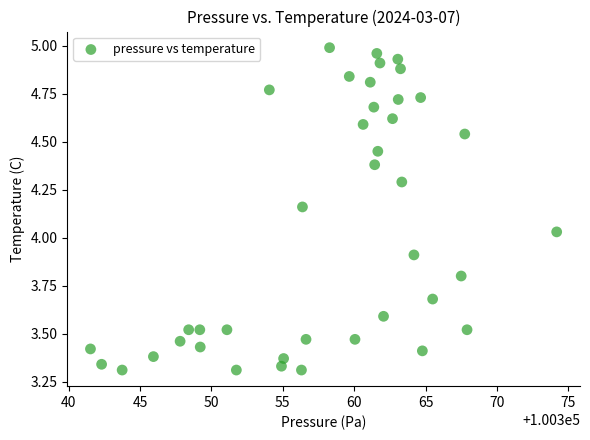

What is the range of Y values (max minus min)?

1.7